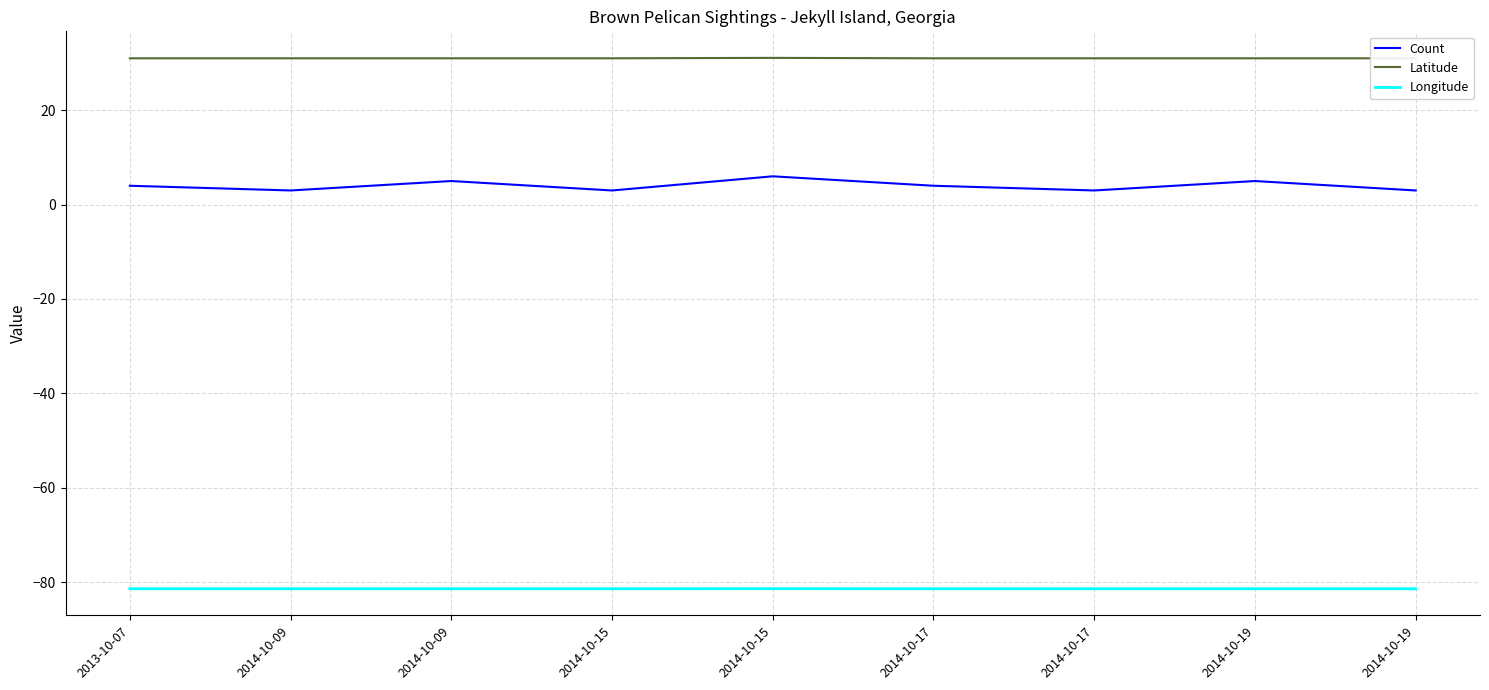

Reading left to right, what are all the values shown in this chart?

Count: 2013-10-07=4.0	2014-10-09=3.0	2014-10-09=5.0	2014-10-15=3.0	2014-10-15=6.0	2014-10-17=4.0	2014-10-17=3.0	2014-10-19=5.0	2014-10-19=3.0
Latitude: 2013-10-07=31.0	2014-10-09=31.0	2014-10-09=31.0	2014-10-15=31.0	2014-10-15=31.1	2014-10-17=31.0	2014-10-17=31.0	2014-10-19=31.0	2014-10-19=31.0
Longitude: 2013-10-07=-81.4	2014-10-09=-81.4	2014-10-09=-81.4	2014-10-15=-81.4	2014-10-15=-81.4	2014-10-17=-81.4	2014-10-17=-81.4	2014-10-19=-81.4	2014-10-19=-81.4